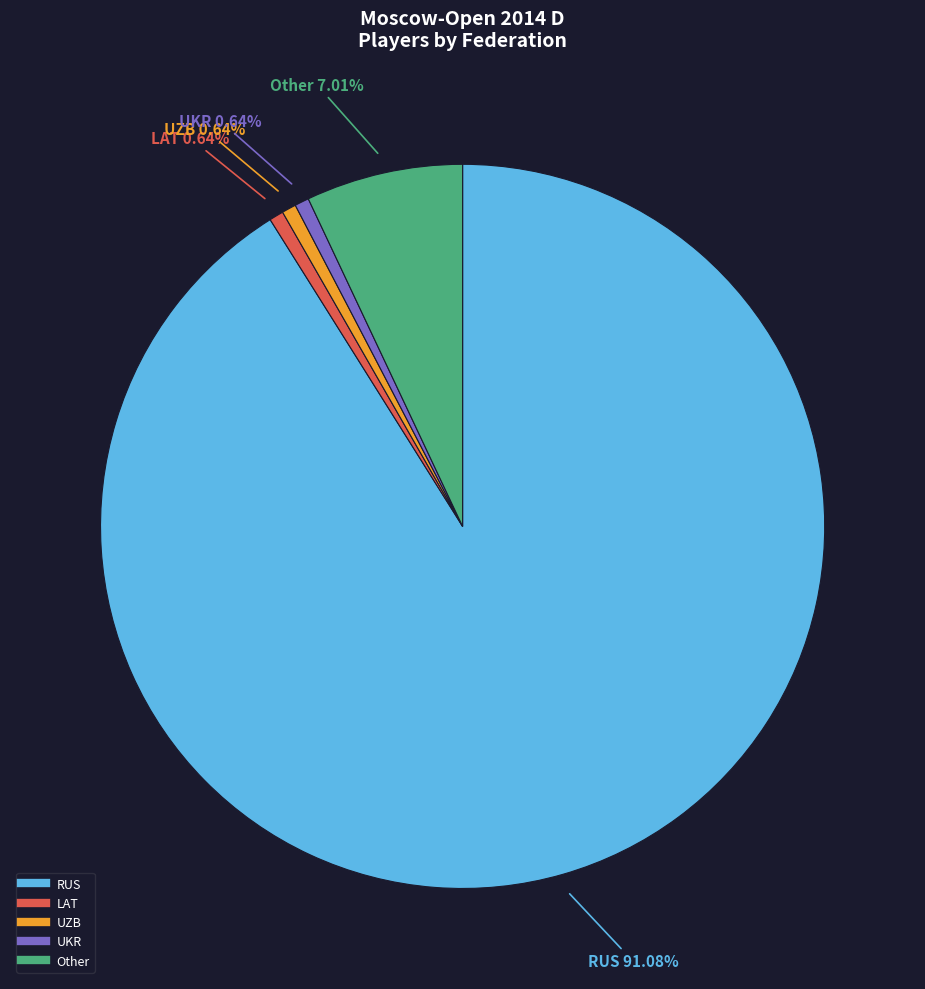

Which slice represents more than half of the pie?

RUS